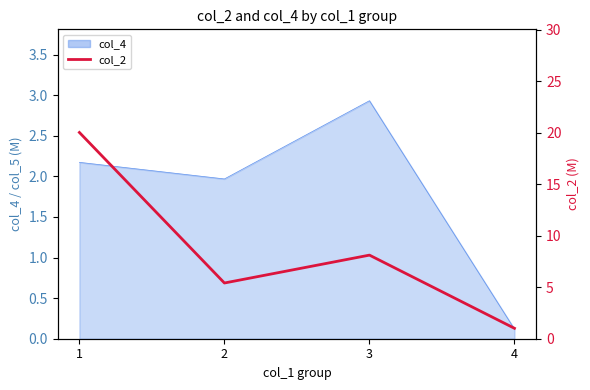

What is the difference between the maximum and second lowest values?

14.6